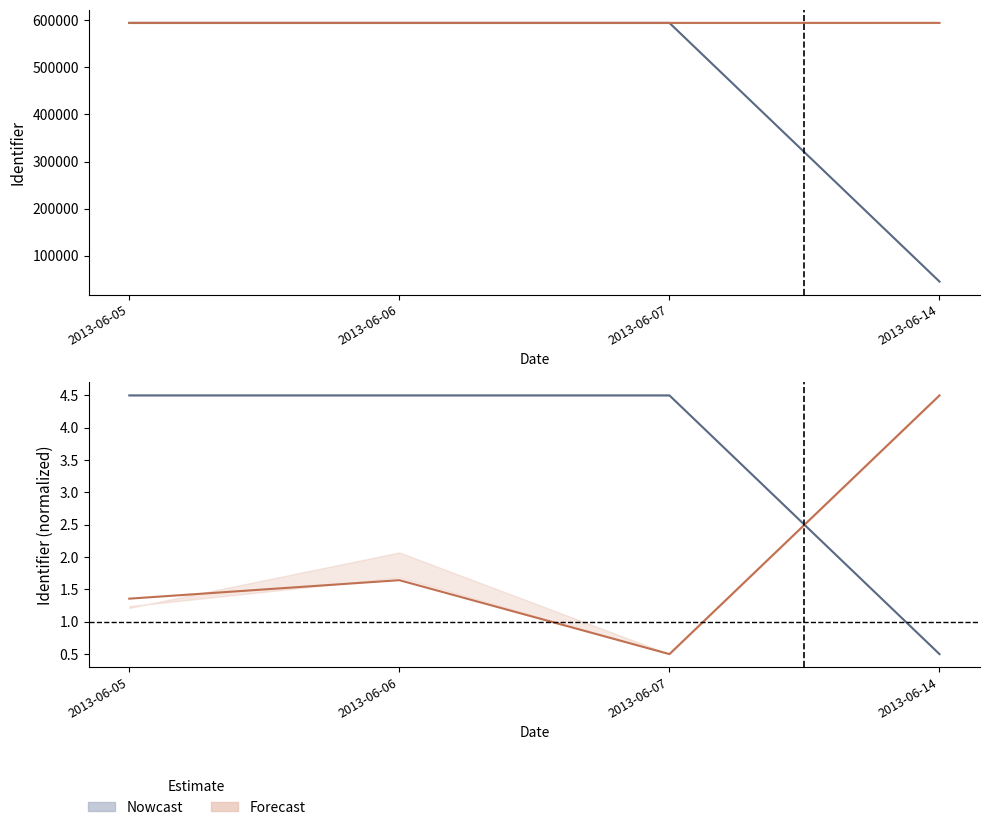

What is the value of the Forecast point at the 4th from the left?

594392